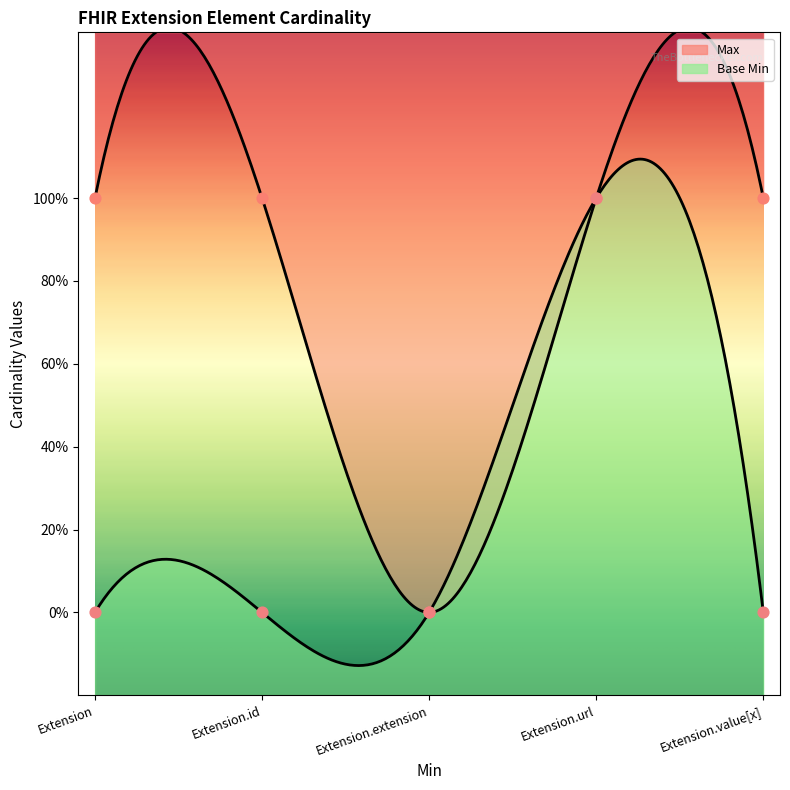

Which series contains the highest Y value?

Max